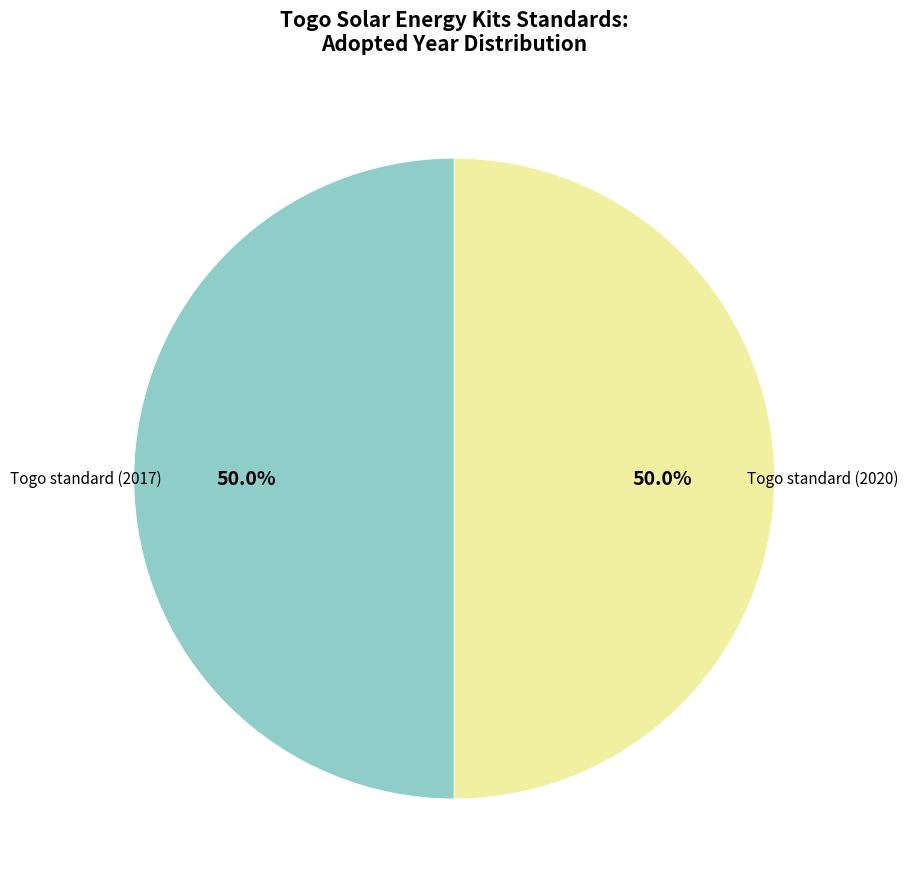

Rank the categories by value from highest to lowest.

Togo standard (2020), Togo standard (2017)